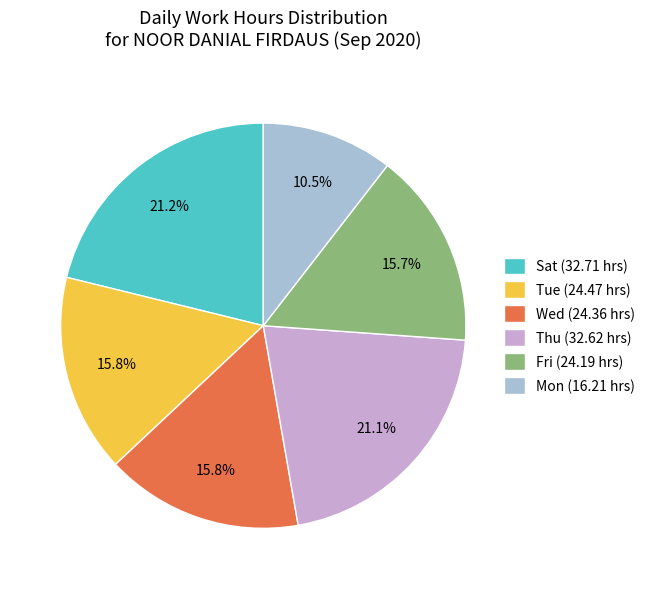

Count the number of slices in the pie.

6